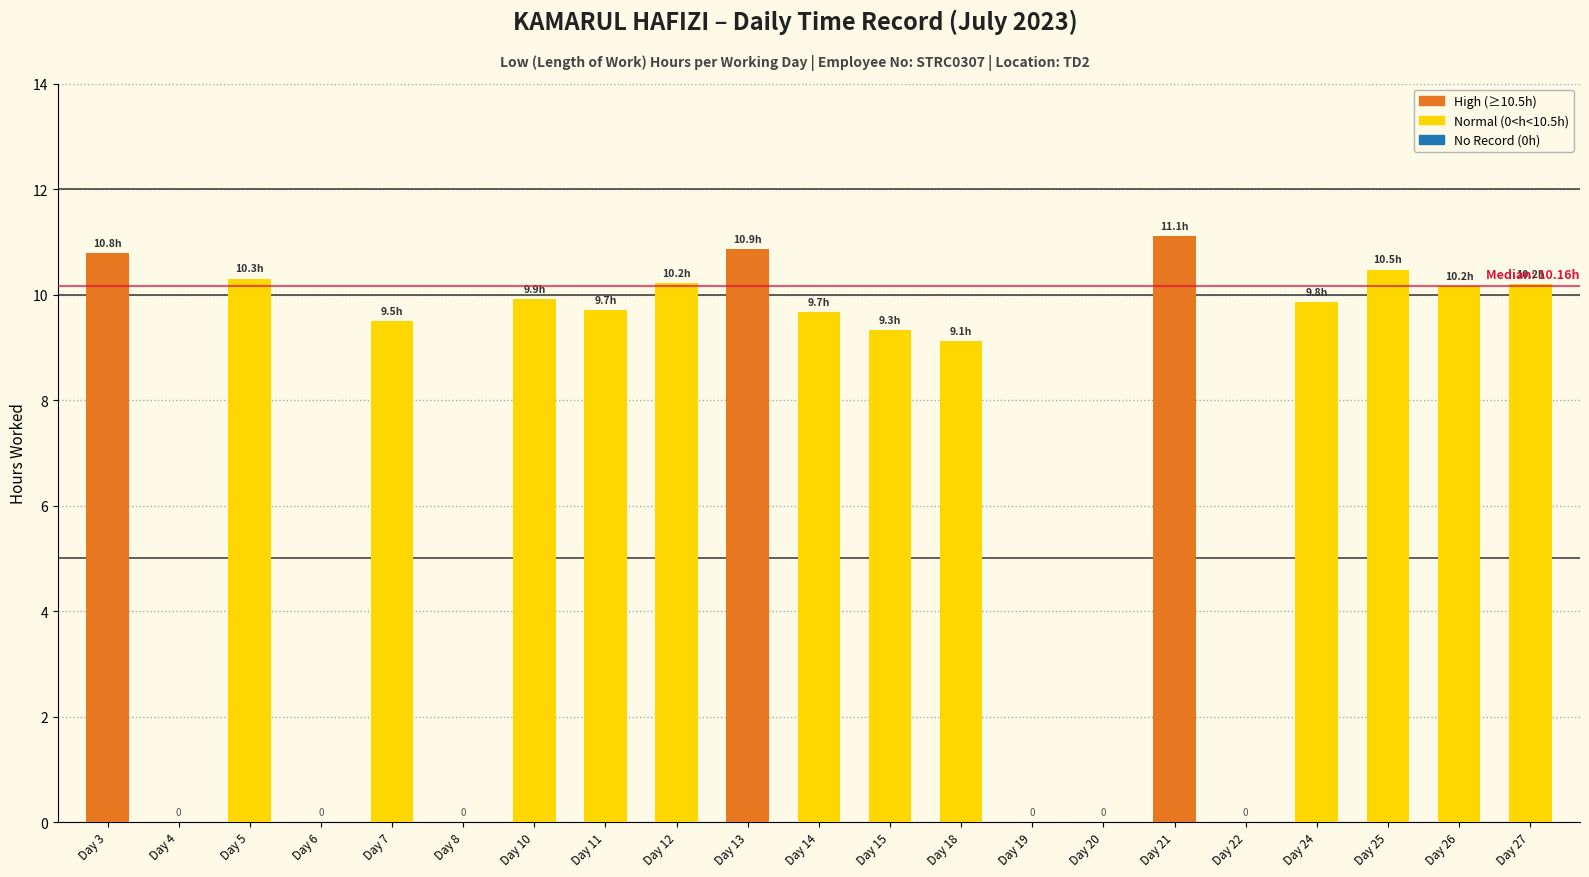

Between Day 5 and Day 7, which is larger?

Day 5